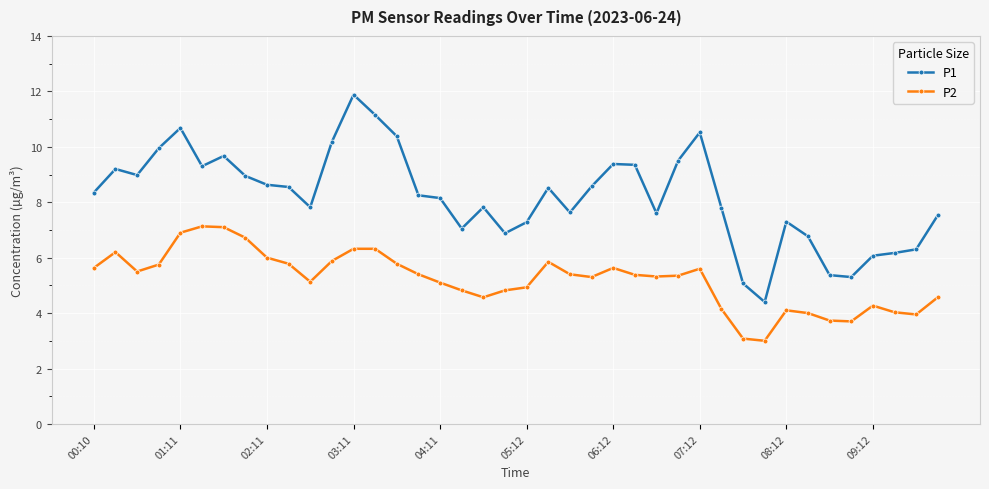

What is the maximum value shown in the chart?

11.9